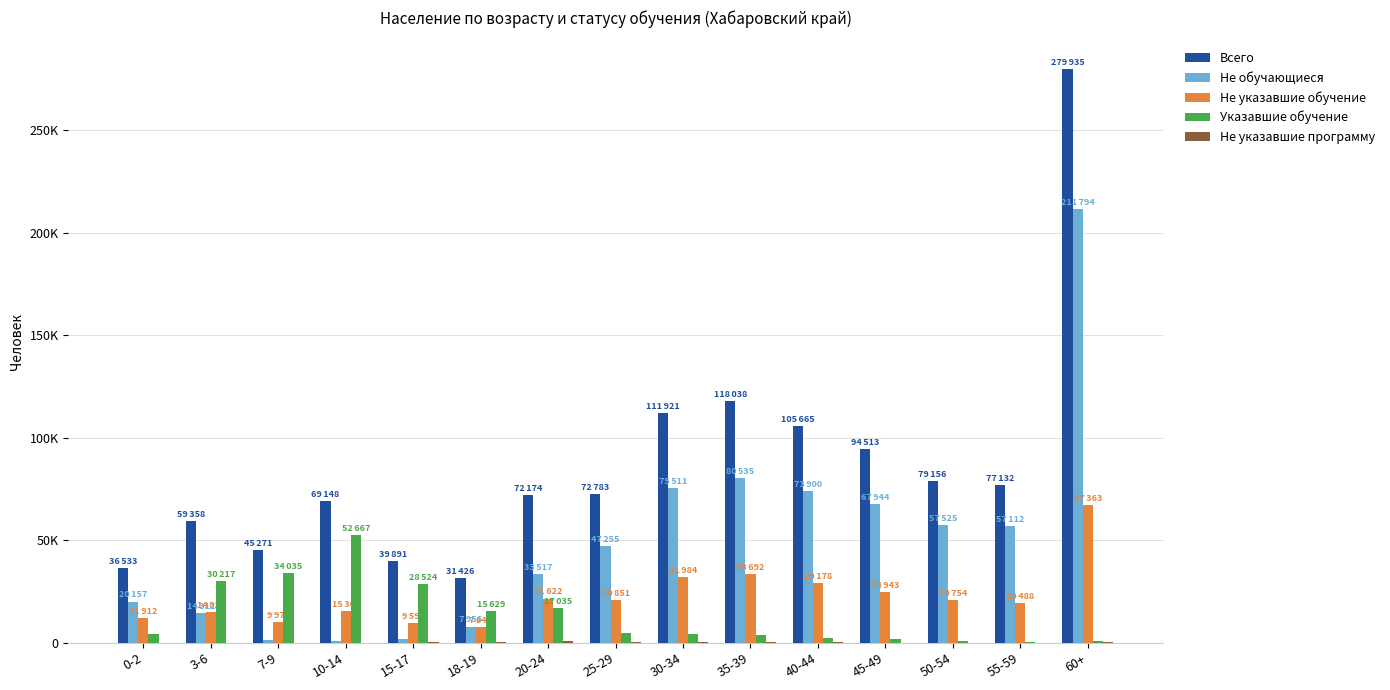

What position from the right is 15-17?

11